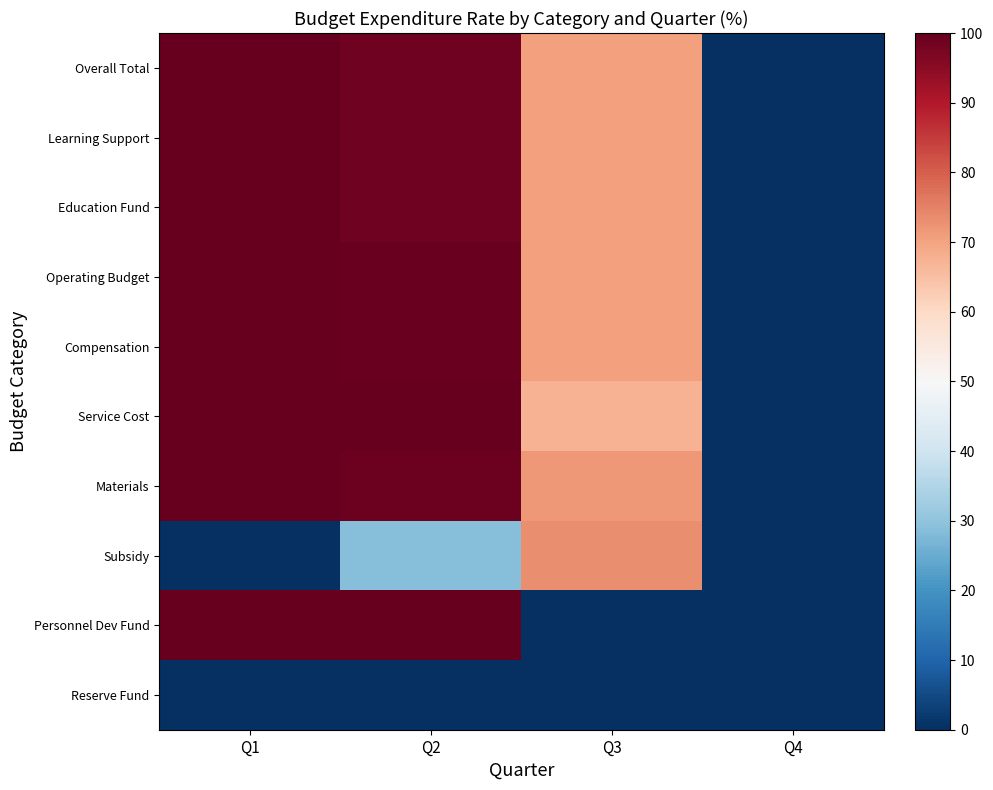

Reading left to right, transcribe all the data shown in this chart.

Overall Total: Q1=99.7	Q2=98.5	Q3=70.6	Q4=0.0
Learning Support: Q1=99.7	Q2=98.5	Q3=70.6	Q4=0.0
Education Fund: Q1=99.7	Q2=98.4	Q3=70.6	Q4=0.0
Operating Budget: Q1=99.7	Q2=99.5	Q3=70.6	Q4=0.0
Compensation: Q1=99.7	Q2=99.5	Q3=70.6	Q4=0.0
Service Cost: Q1=100.0	Q2=100.0	Q3=67.3	Q4=0.0
Materials: Q1=99.7	Q2=99.2	Q3=71.6	Q4=0.0
Subsidy: Q1=0.0	Q2=28.6	Q3=73.3	Q4=0.0
Personnel Dev Fund: Q1=100.0	Q2=100.0	Q3=0.0	Q4=0.0
Reserve Fund: Q1=0.0	Q2=0.0	Q3=0.0	Q4=0.0